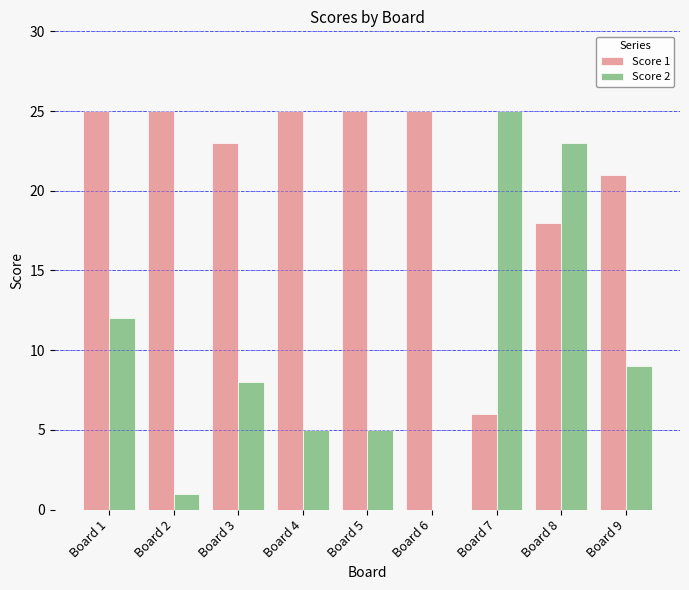

What is the sum of all Score 2 values?

88